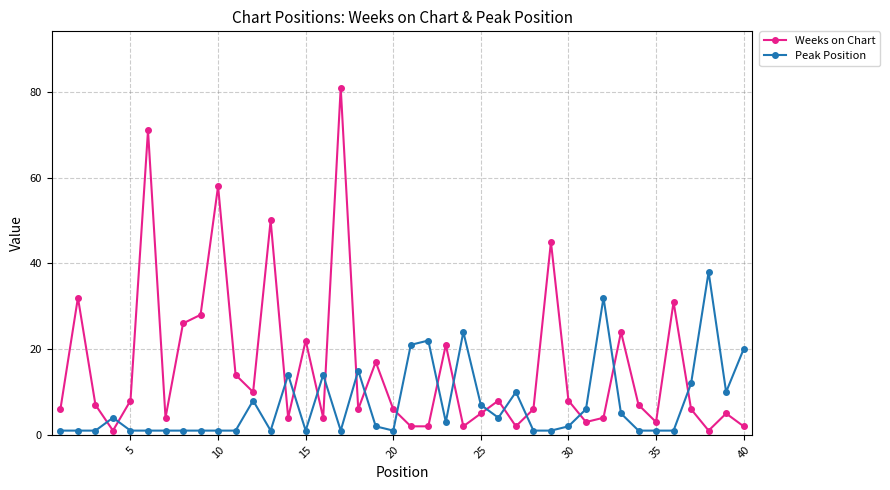

What is the average value of the Weeks on Chart series?

16